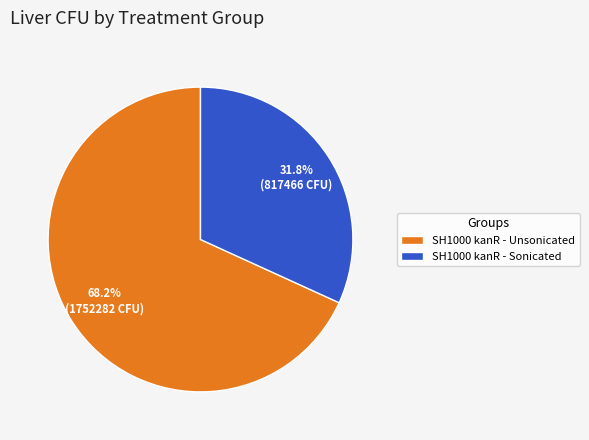

Which category has the smallest portion of the pie?

SH1000 kanR - Sonicated